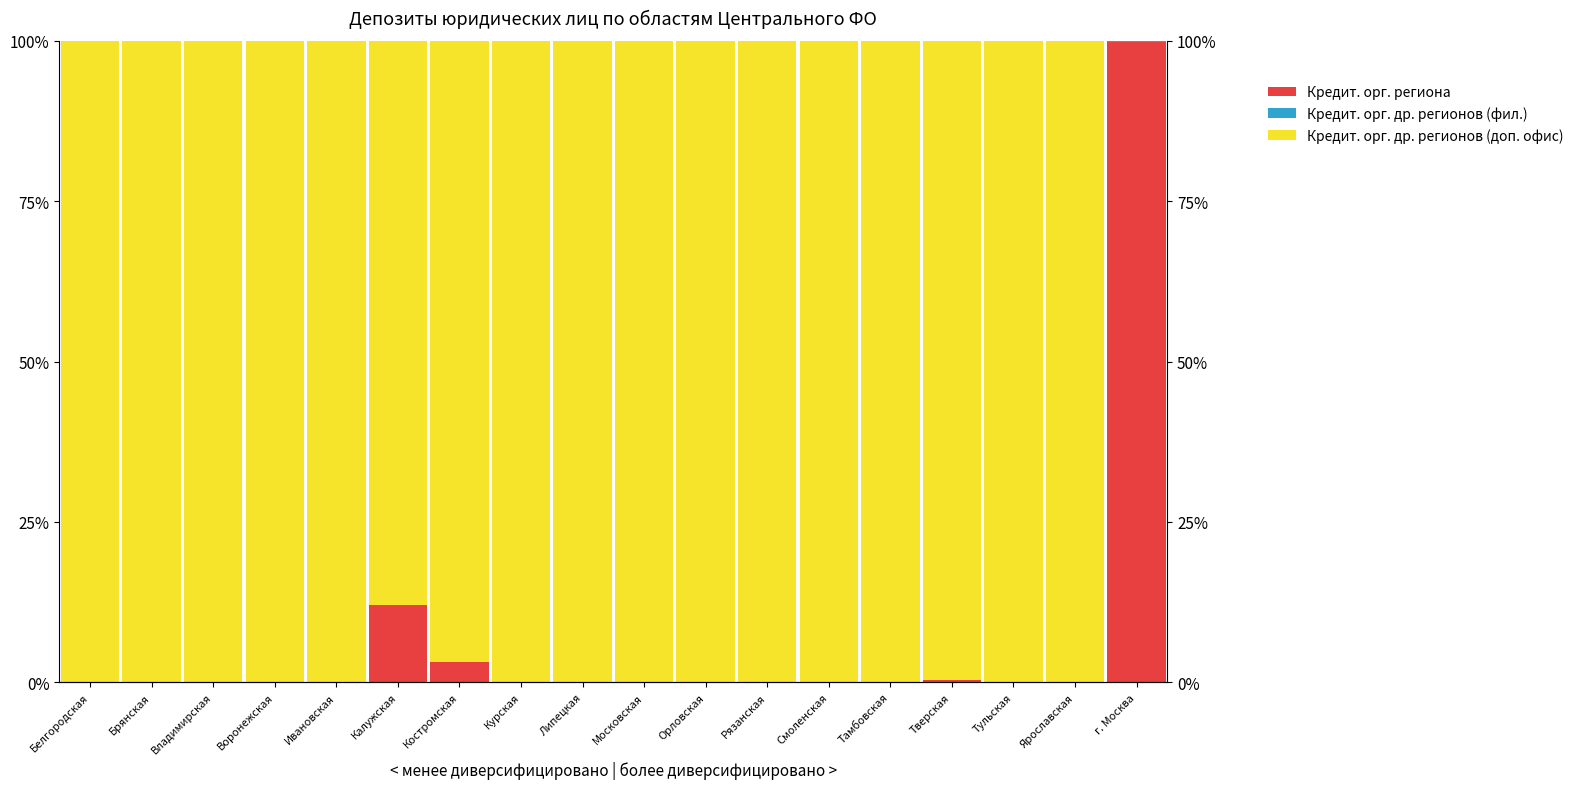

What is the difference between the Кредитными орг. региона values at Тверская and Московская?

0.3